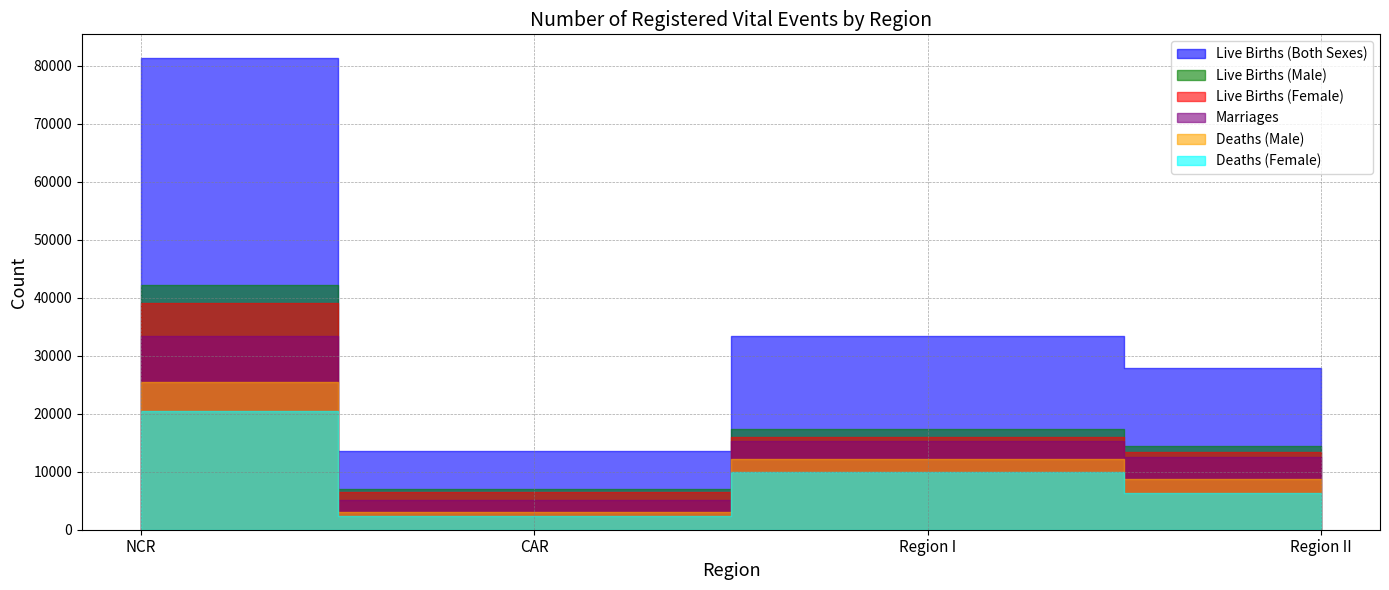

What is the lowest value of the Live Births (Male) series?

7078